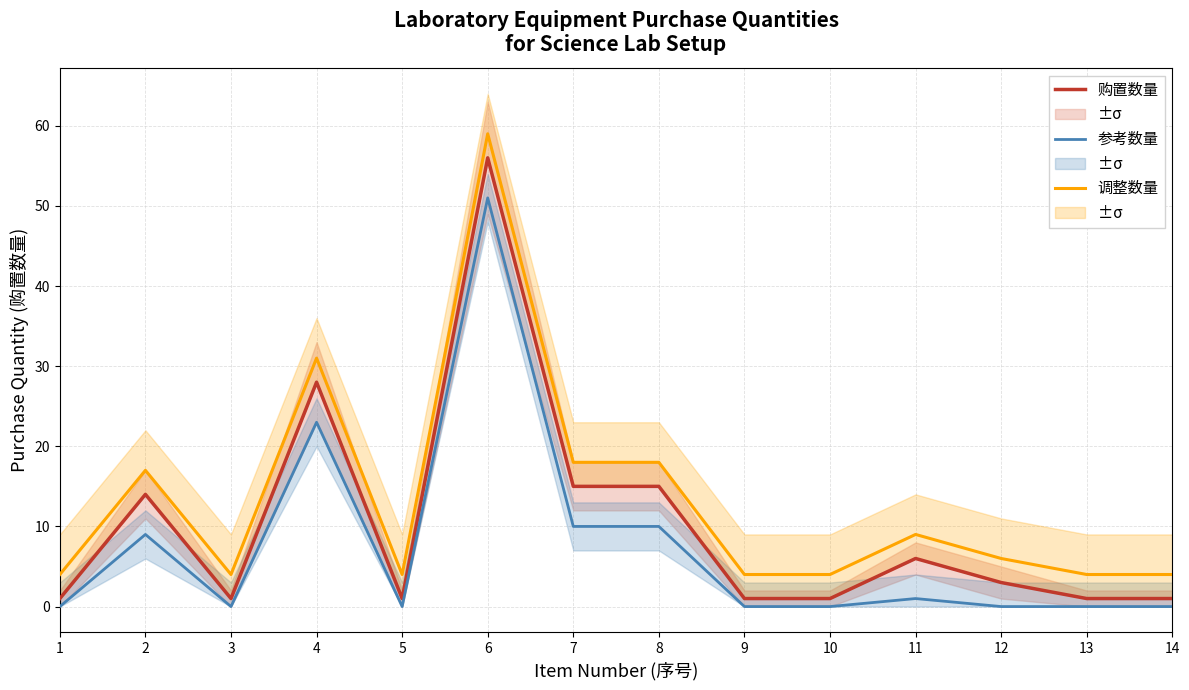

List the series in order of their peak value, lowest first.

参考数量, 购置数量, 调整数量